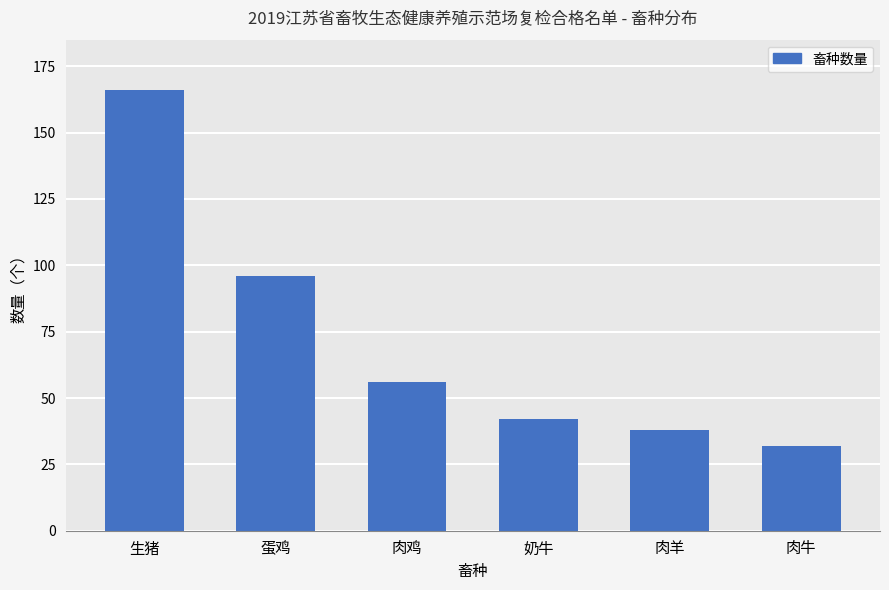

What is the change in value from 肉鸡 to 肉牛?

-24